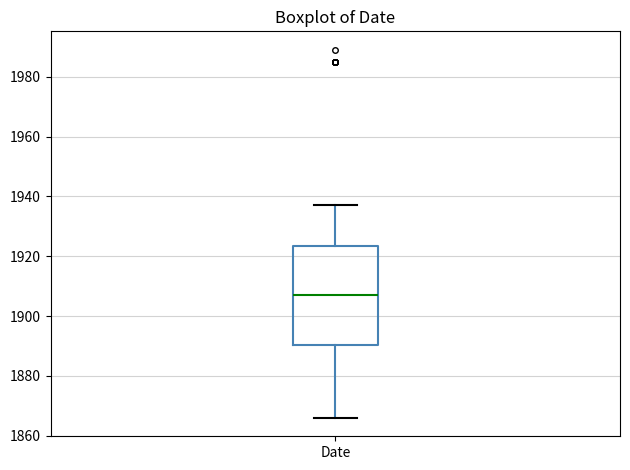

Read this box plot against the y-axis: the position of the median line, the range covered by the box, and the ends of both whiskers. The values are not printed on the chart, so give them approximately, as read against the axis.

median 1908, box 1890 to 1924, whiskers 1866 to 1938